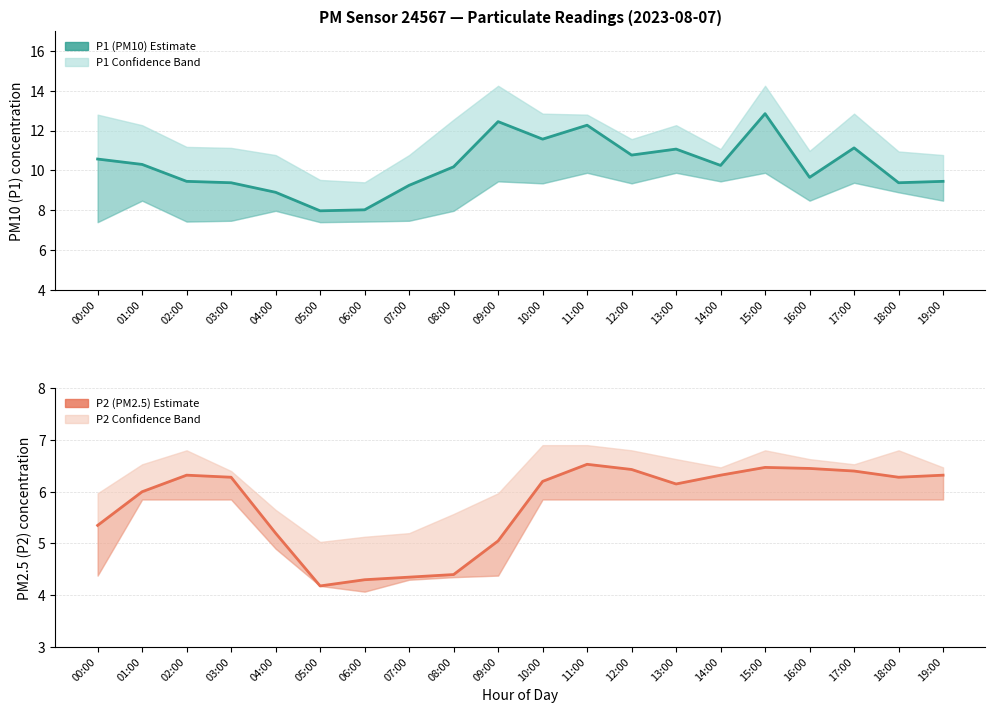

At how many categories does at least one series exceed 4?

20